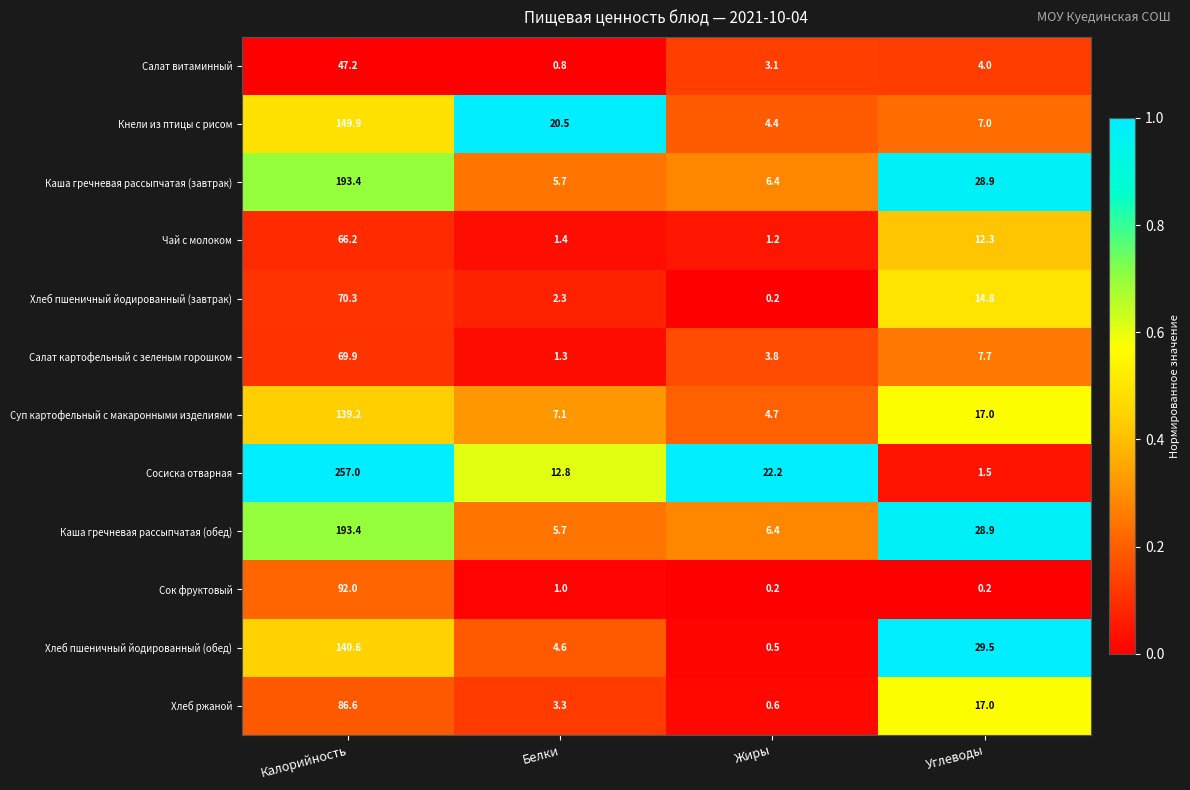

What is the approximate value of Суп картофельный с макаронными изделиями at Белки?

7.1